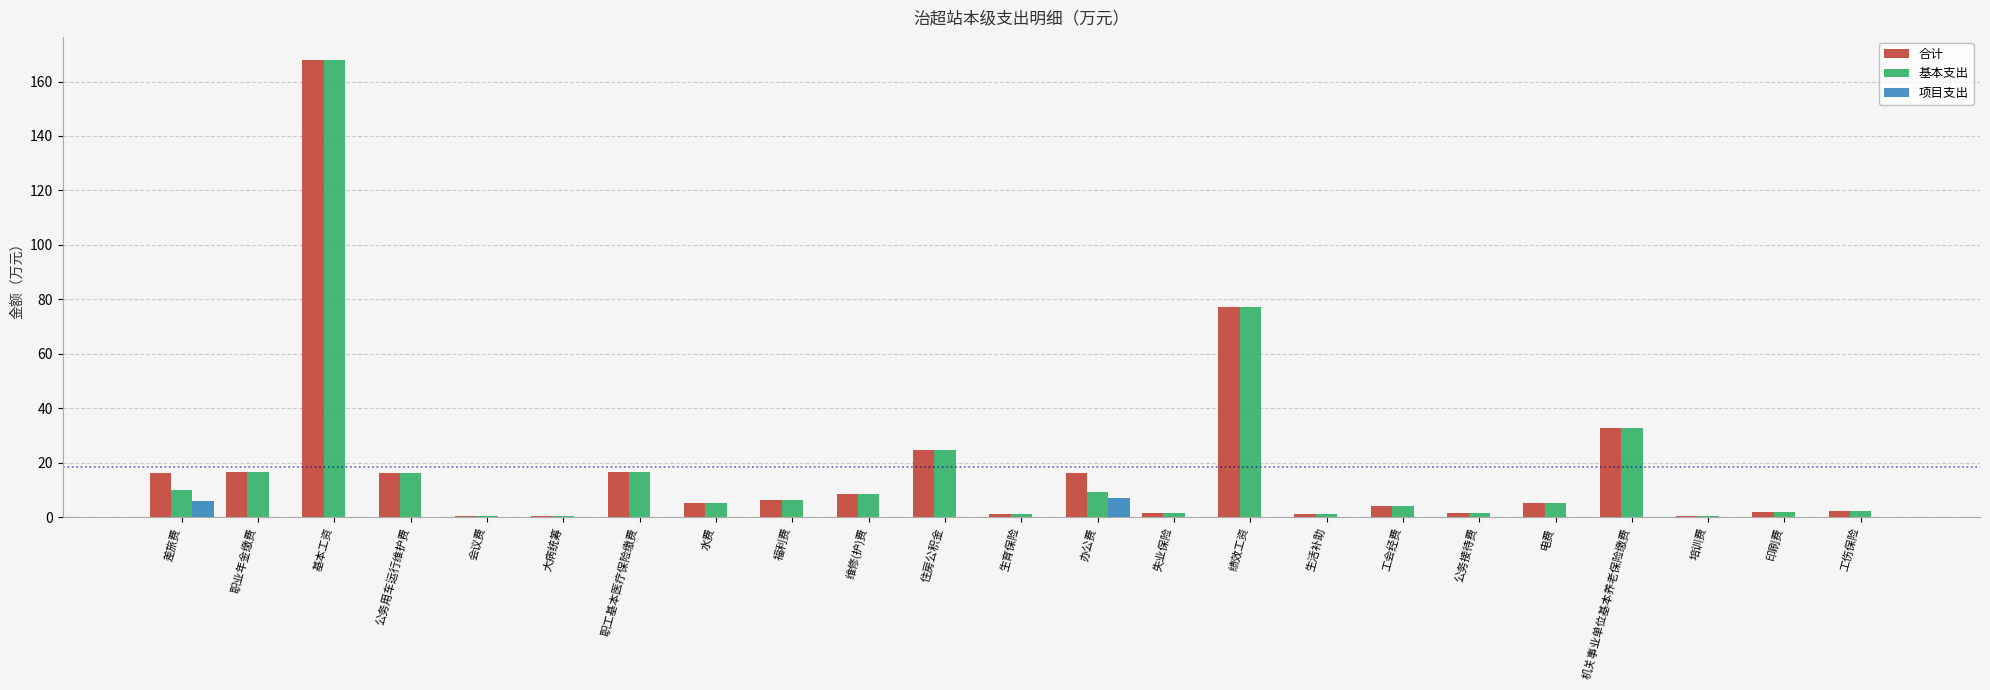

The 合计 series shows 26.3 at 公务用车运行维护费. True or false?

False